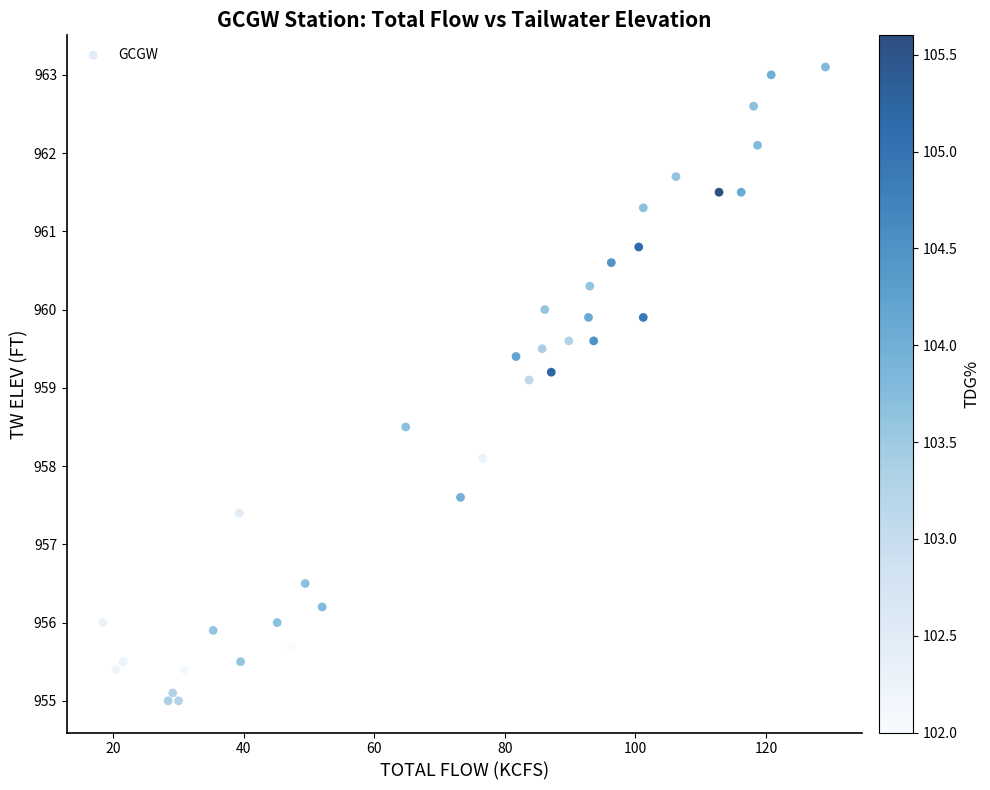

What Y value in the scatter plot is closest to 959?

959.1